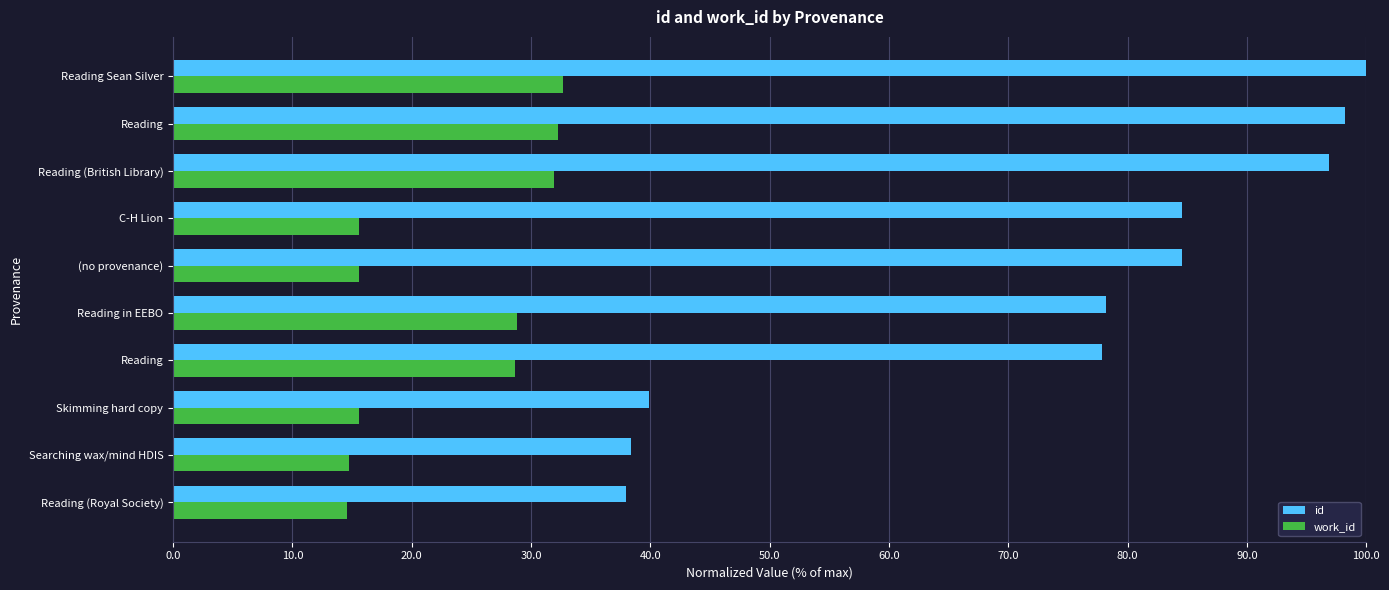

What is the minimum value shown in the chart?

14.6